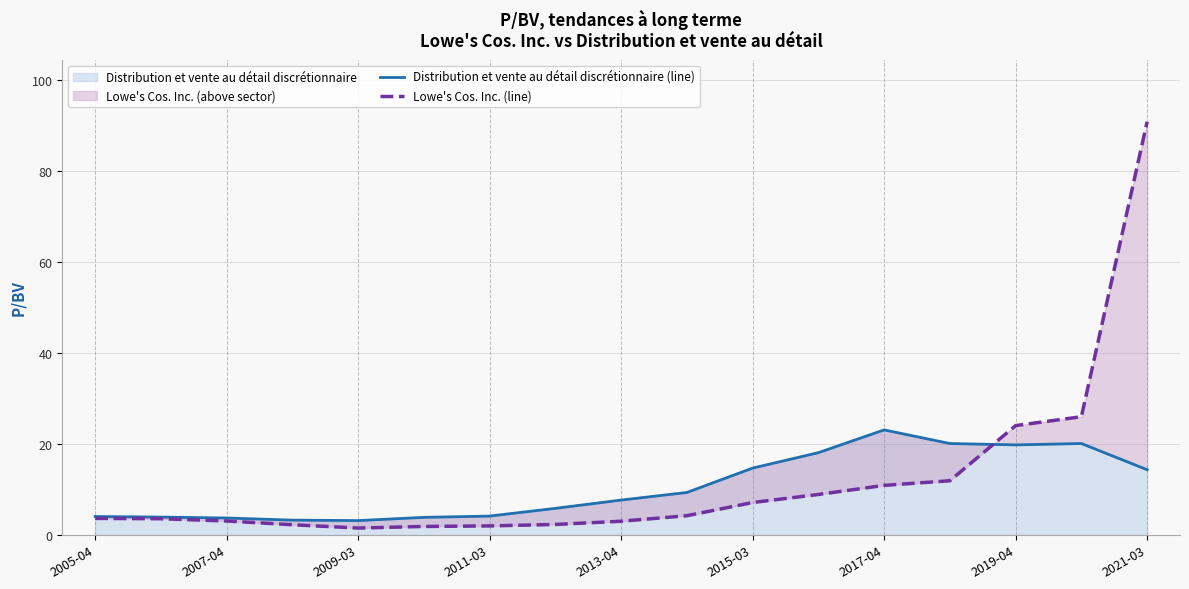

What is the average value of the Lowe's Cos. Inc. (line) series?

12.2